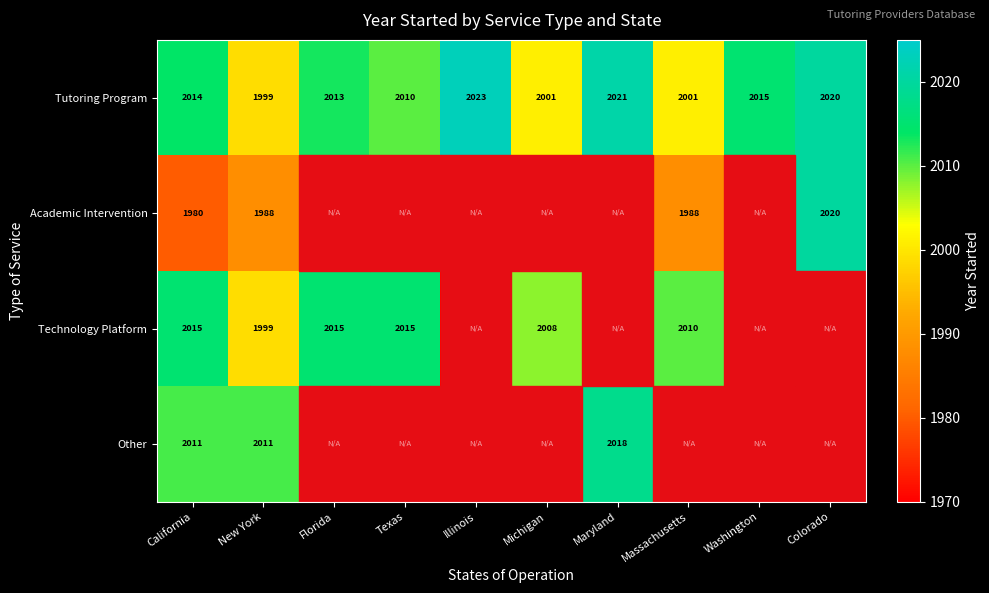

What is the sum of all Tutoring Program values?

20117